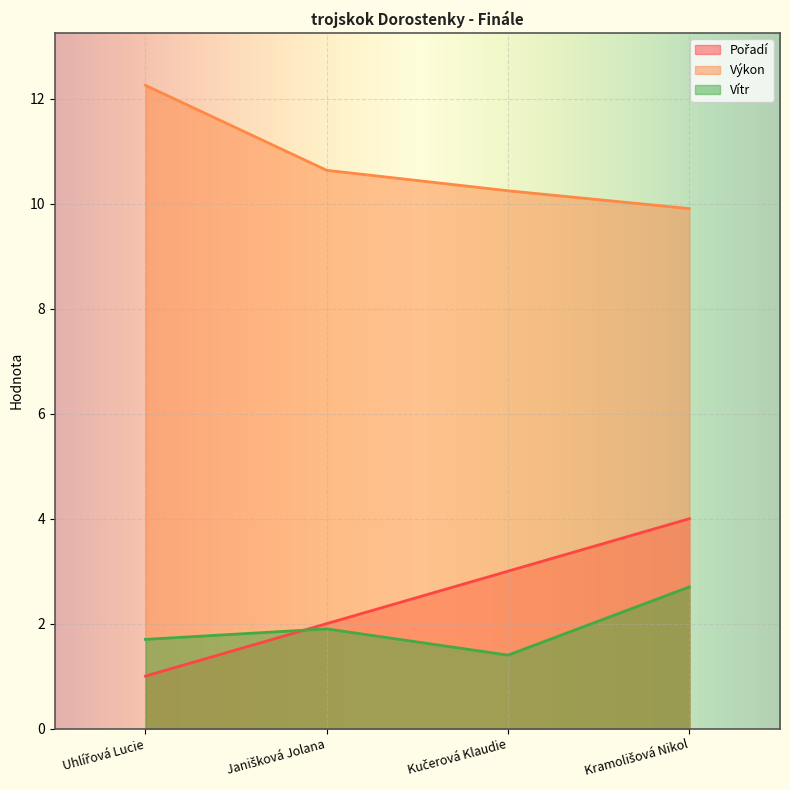

Which category has the highest value in the Výkon series?

Uhlířová Lucie